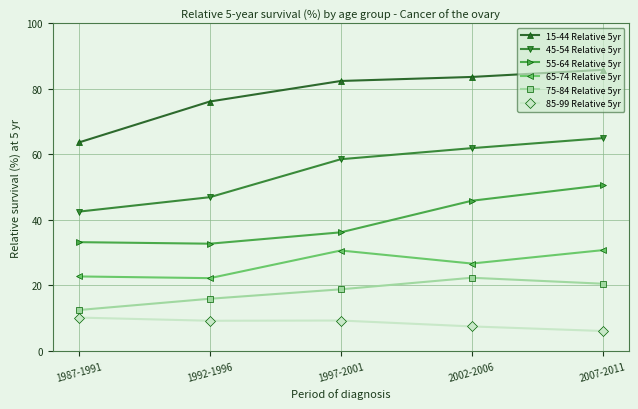

True or false: 75-84 Relative 5yr and 45-54 Relative 5yr intersect in this chart.

False